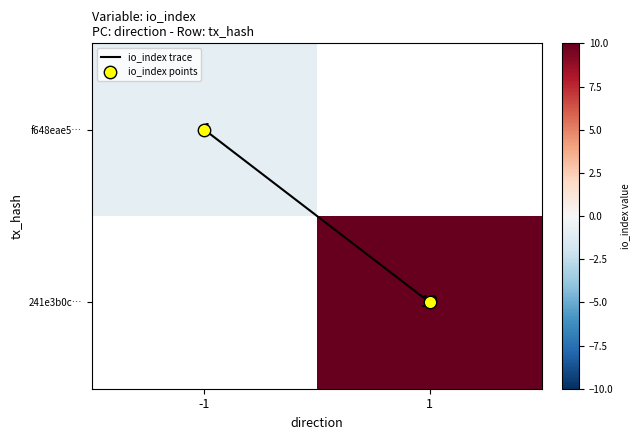

What is the spread (max minus min) of values at 1?

9.0